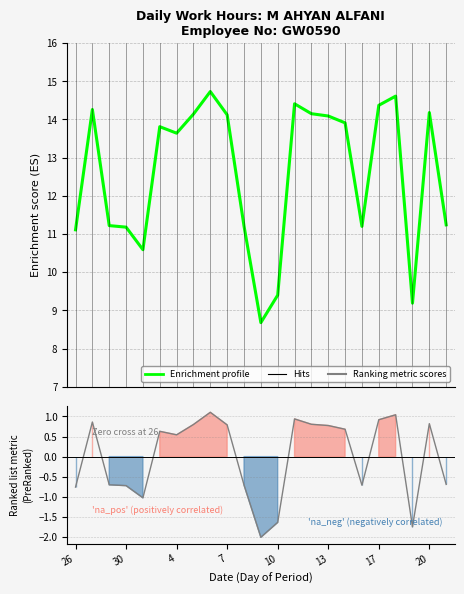

Reading left to right, transcribe all the data shown in this chart.

11.1	14.3	11.2	11.2	10.6	13.8	13.6	14.1	14.7	14.1	11.2	8.7	9.4	14.4	14.2	14.1	13.9	11.2	14.4	14.6	9.2	14.2	11.2